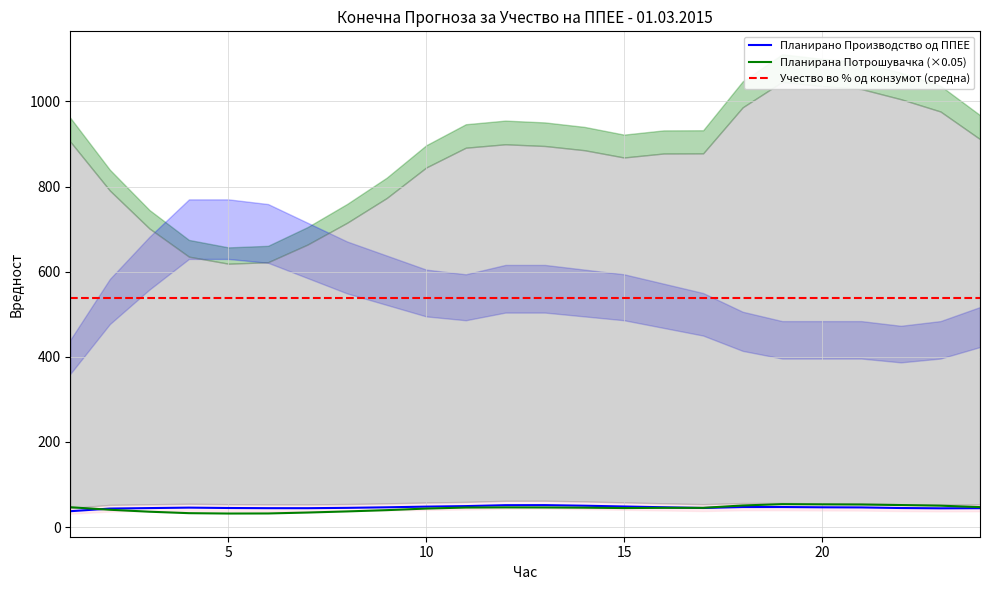

What is the minimum value for Планирано Производство од ППЕЕ?

37.4